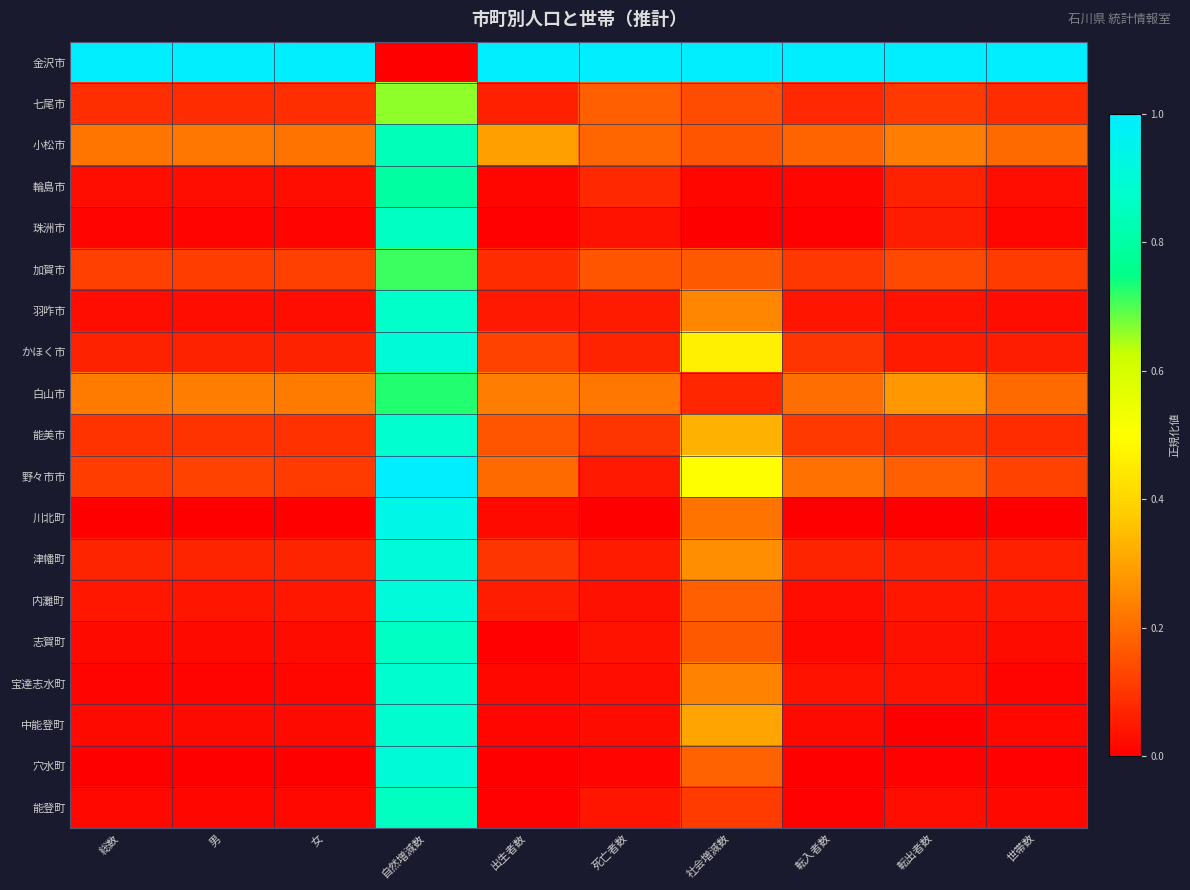

What is the difference between the highest and lowest values at 死亡者数?

1.0